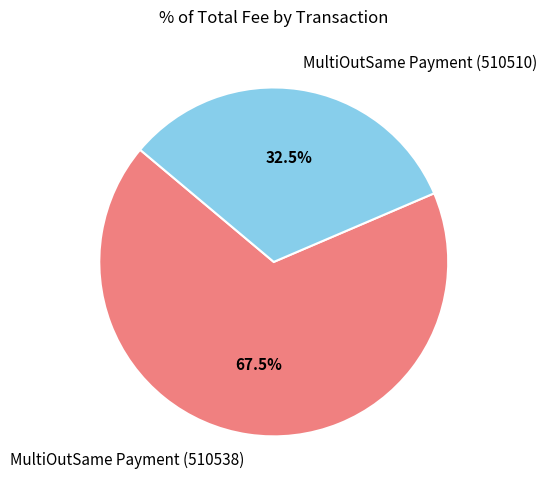

Count the number of slices in the pie.

2